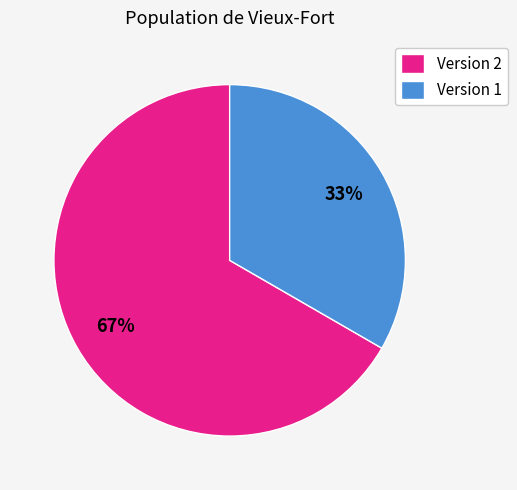

Is there a majority slice in this chart?

Yes